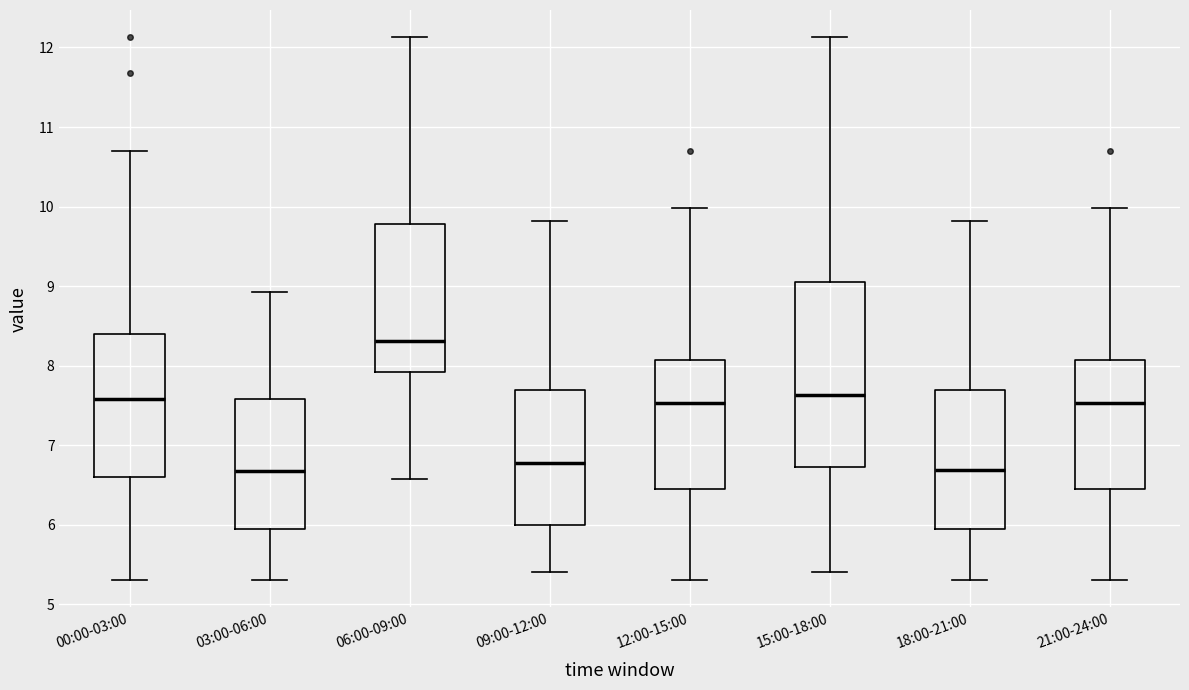

Reading left to right, read every box against the y-axis: the position of its median line, the range the box covers, and the ends of its whiskers. The values are not printed on the chart, so give them approximately, as read against the axis.

00:00-03:00: median 7.6, box 6.6 to 8.4, whiskers 5.3 to 10.7
03:00-06:00: median 6.7, box 5.9 to 7.6, whiskers 5.3 to 8.9
06:00-09:00: median 8.3, box 7.9 to 9.8, whiskers 6.6 to 12.1
09:00-12:00: median 6.8, box 6.0 to 7.7, whiskers 5.4 to 9.8
12:00-15:00: median 7.5, box 6.5 to 8.1, whiskers 5.3 to 10.0
15:00-18:00: median 7.6, box 6.7 to 9.0, whiskers 5.4 to 12.1
18:00-21:00: median 6.7, box 5.9 to 7.7, whiskers 5.3 to 9.8
21:00-24:00: median 7.5, box 6.5 to 8.1, whiskers 5.3 to 10.0